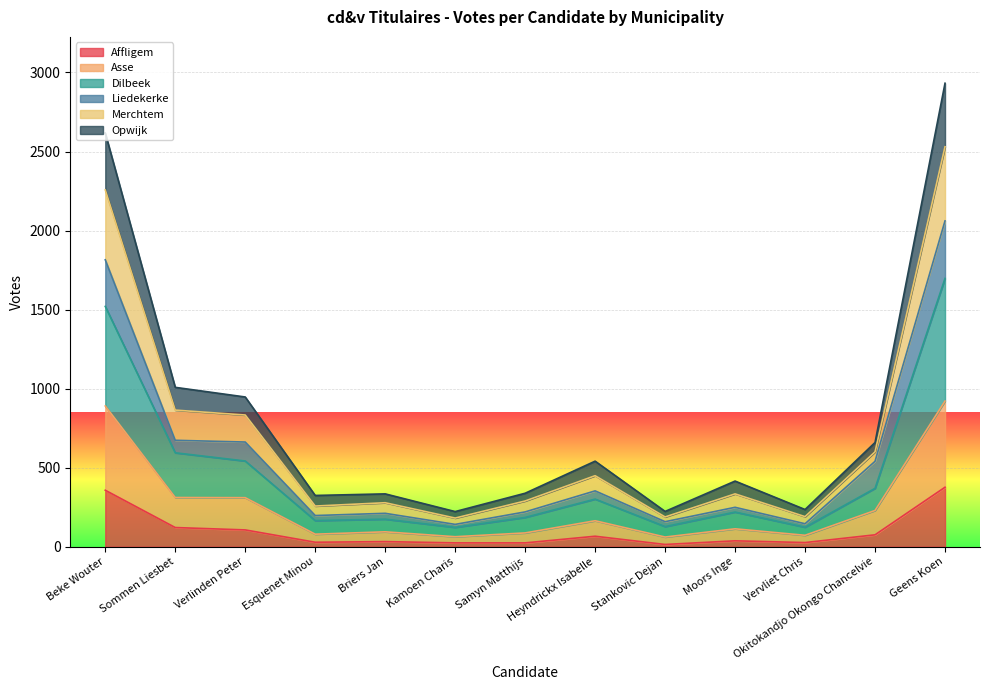

Where does the Dilbeek series first go above 219?

Beke Wouter